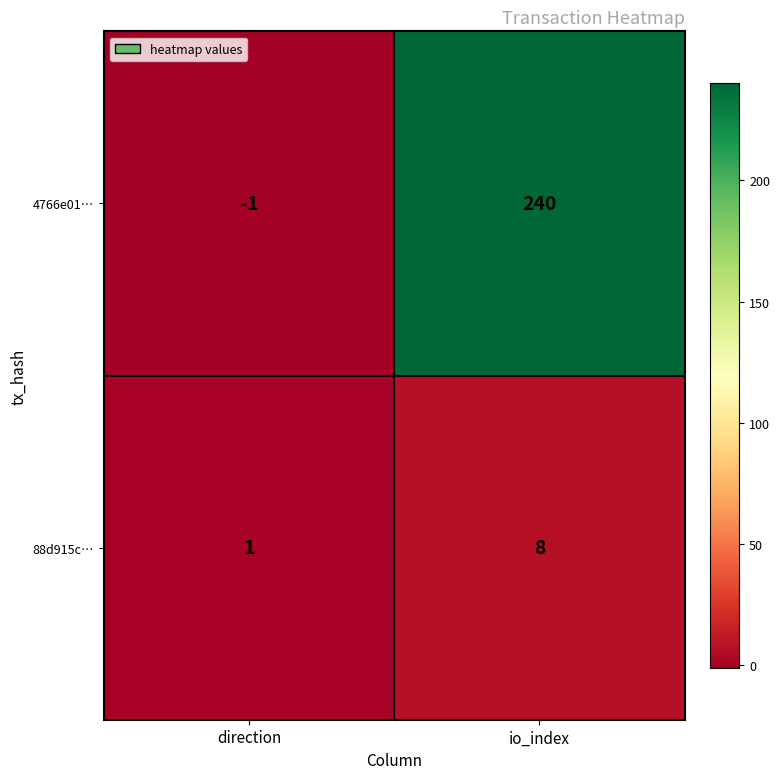

How many values in the 4766e01… series are below 240?

1